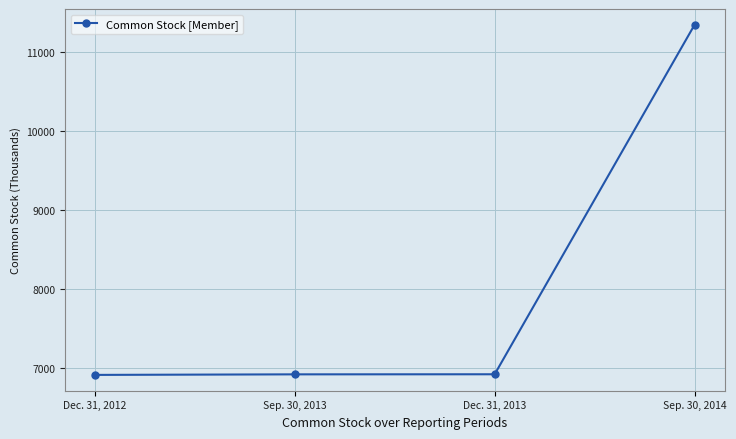

What is the change in value from Dec. 31, 2013 to Sep. 30, 2014?

+4427